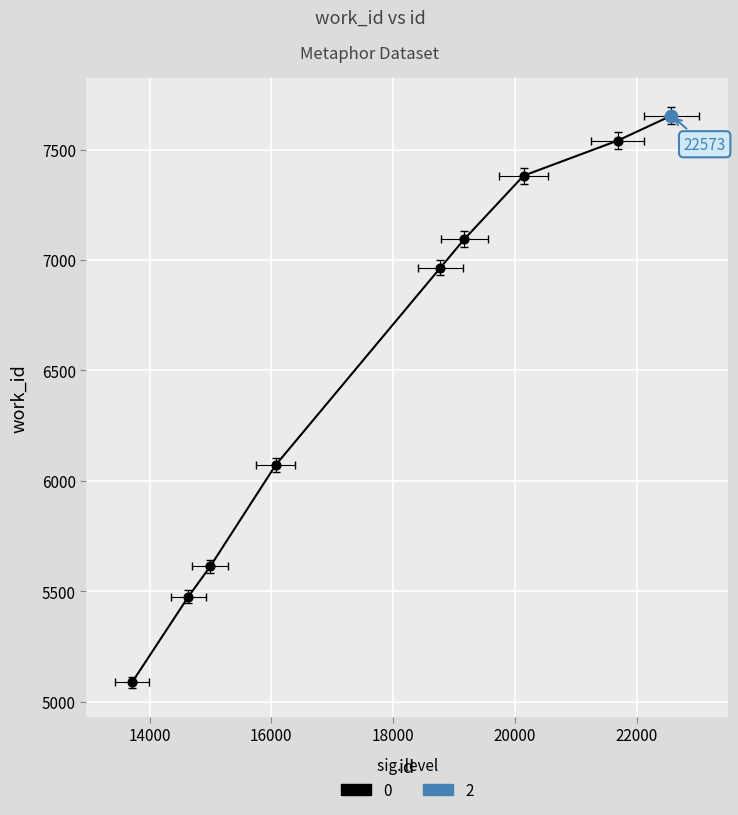

What is the ratio of the value at 5612 to the value at 5476?

1.0